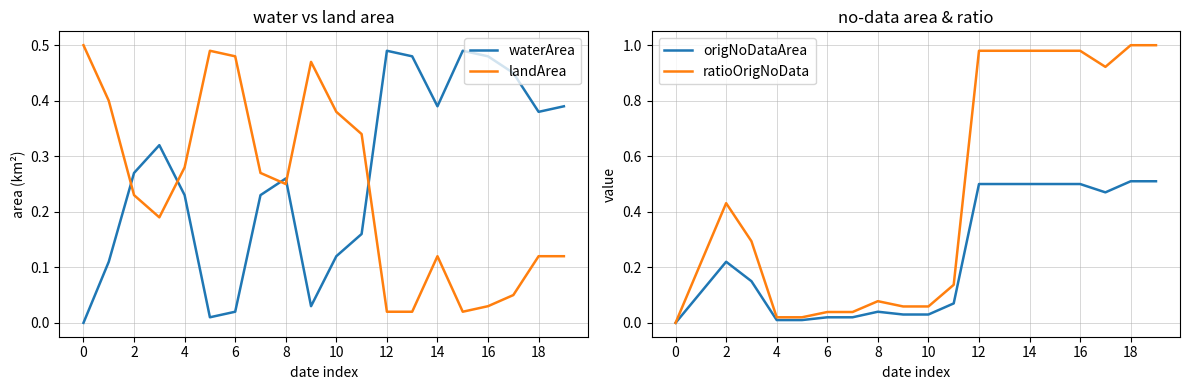

Reading right to left, what are all the values shown in this chart?

waterArea: 0.4	0.4	0.5	0.5	0.5	0.4	0.5	0.5	0.2	0.1	0.0	0.3	0.2	0.0	0.0	0.2	0.3	0.3	0.1	0.0
landArea: 0.1	0.1	0.1	0.0	0.0	0.1	0.0	0.0	0.3	0.4	0.5	0.2	0.3	0.5	0.5	0.3	0.2	0.2	0.4	0.5
origNoDataArea: 0.5	0.5	0.5	0.5	0.5	0.5	0.5	0.5	0.1	0.0	0.0	0.0	0.0	0.0	0.0	0.0	0.1	0.2	0.1	0.0
ratioOrigNoData: 1.0	1.0	0.9	1.0	1.0	1.0	1.0	1.0	0.1	0.1	0.1	0.1	0.0	0.0	0.0	0.0	0.3	0.4	0.2	0.0